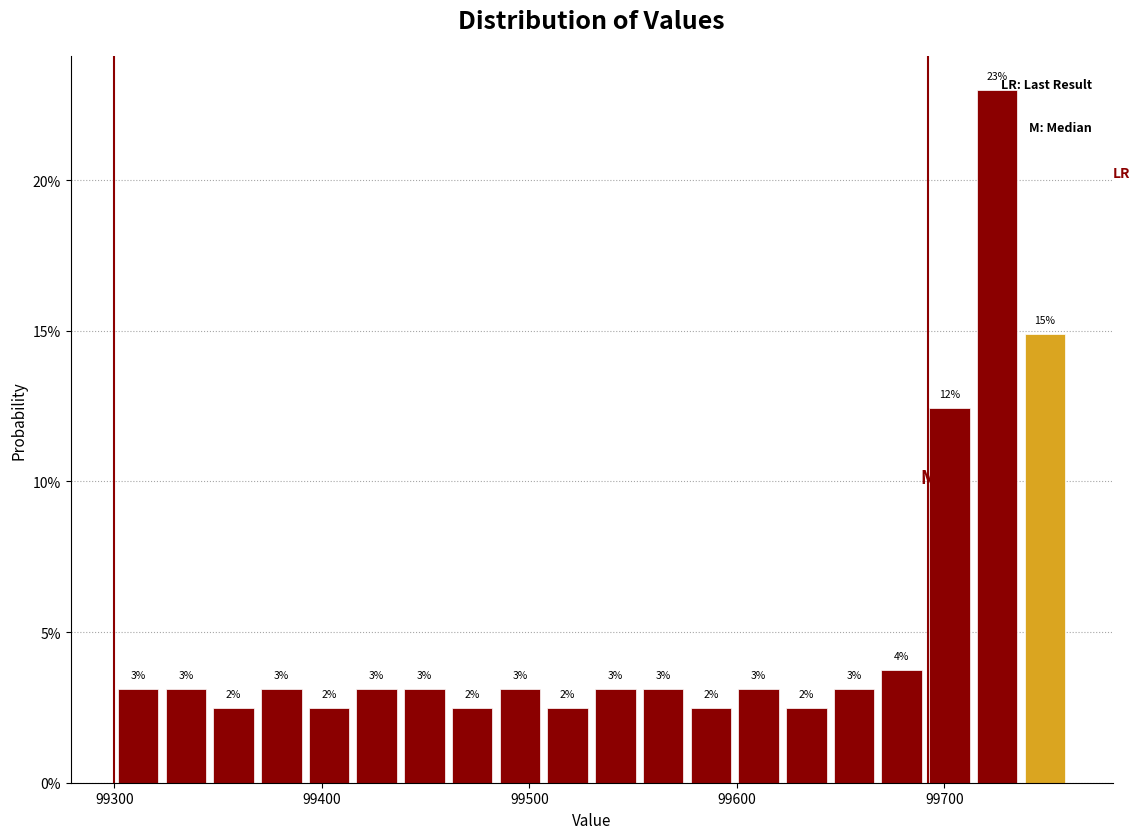

Read against the x-axis, roughly where is the centre of the tallest bar?

99730